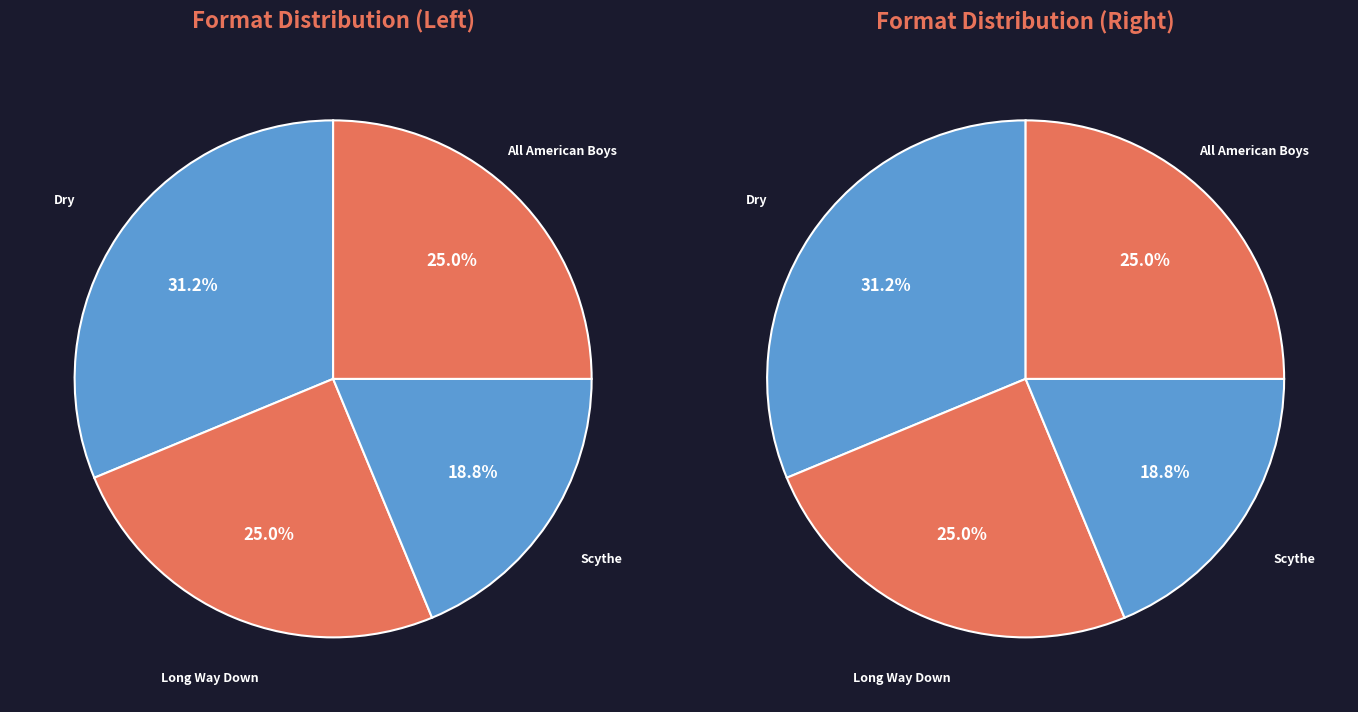

True or false: Dry accounts for 31% of the total.

True